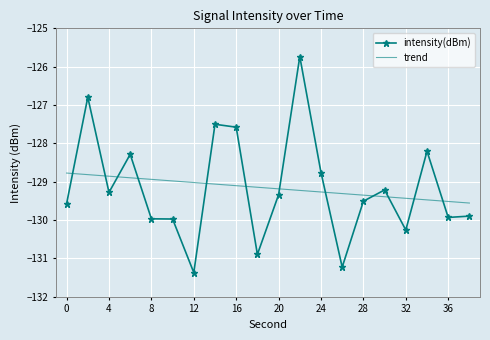

Which series has the largest range (max minus min)?

intensity(dBm)